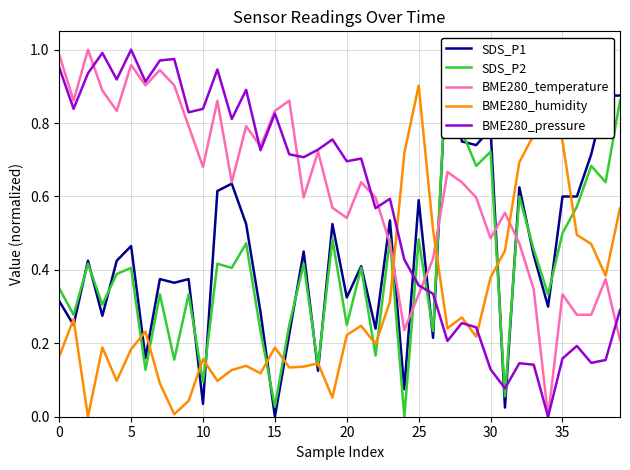

How many intersections are there between BME280_humidity and SDS_P2?

14